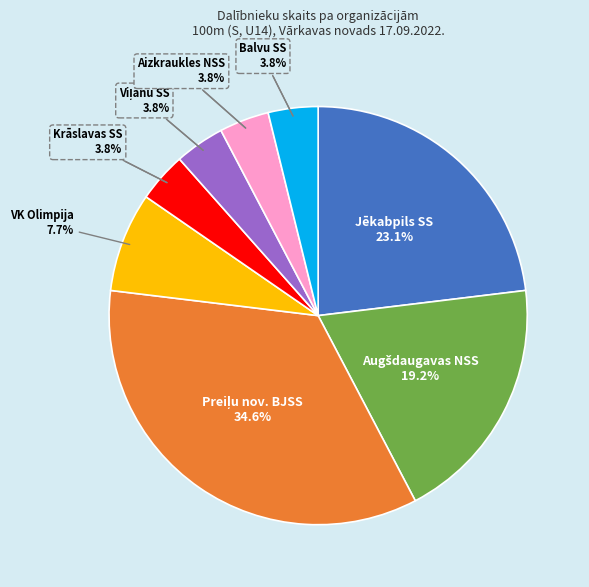

Does any single category account for the majority?

No